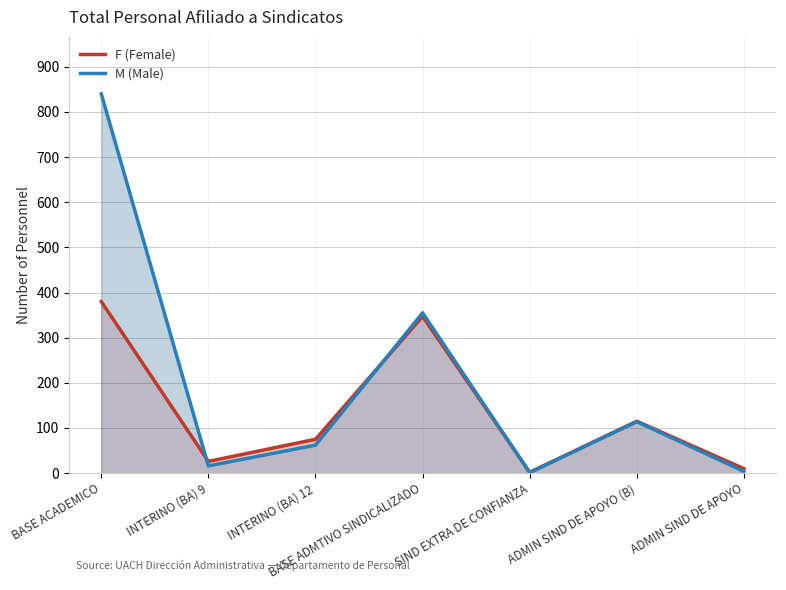

True or false: M (Male) and F (Female) cross at least once.

True